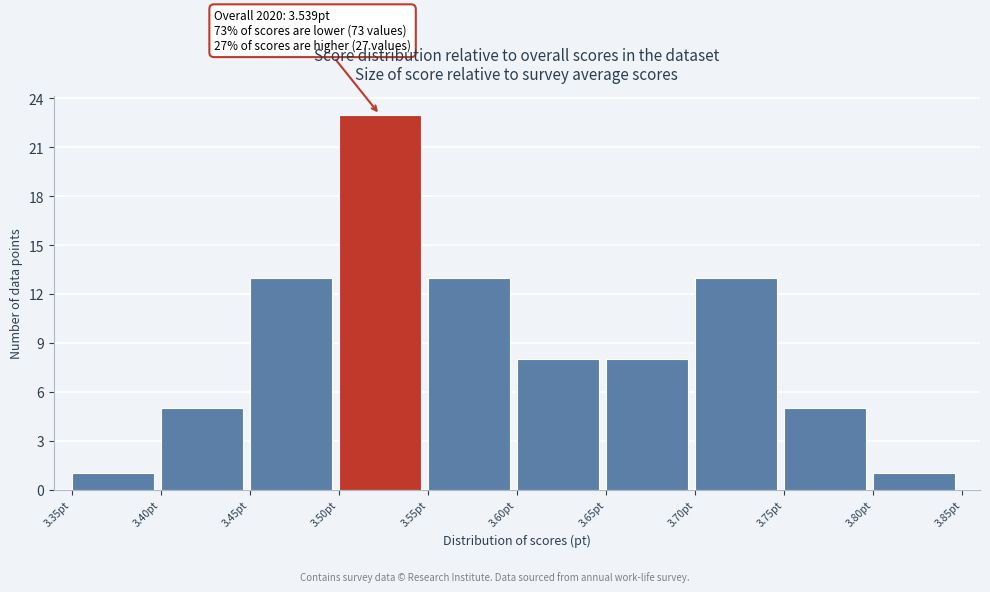

Over which range of the x-axis is the bar tallest?

3.50 to 3.55